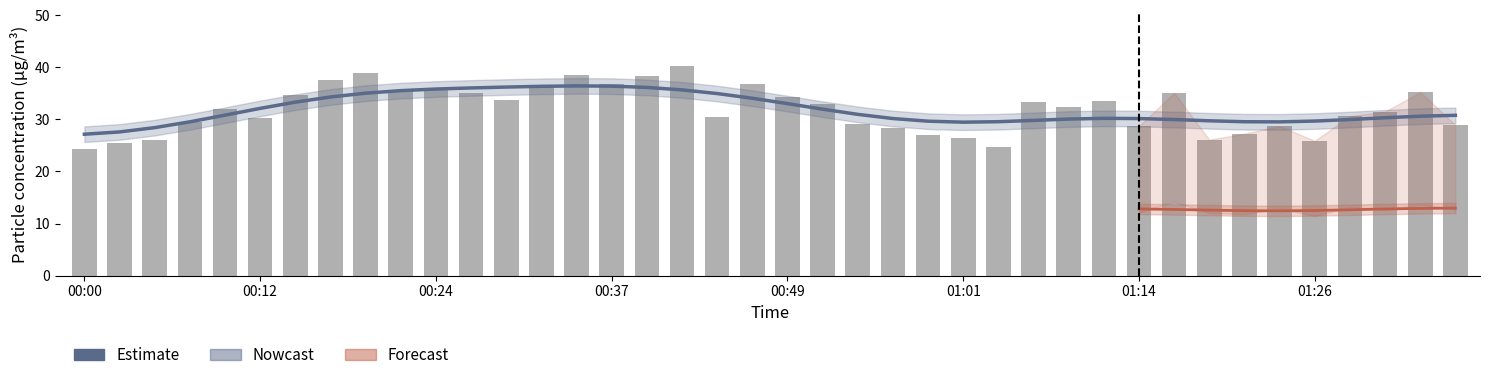

Rank the categories by value from lowest to highest.

00:00, 01:04, 00:02, 01:26, 00:04, 01:19, 01:01, 00:59, 01:21, 00:56, 01:14, 01:24, 01:36, 00:54, 00:07, 00:12, 00:44, 01:28, 01:31, 00:09, 01:09, 00:51, 01:06, 01:11, 00:29, 00:49, 00:14, 00:27, 01:16, 01:33, 00:22, 00:24, 00:32, 00:37, 00:47, 00:17, 00:39, 00:34, 00:19, 00:42